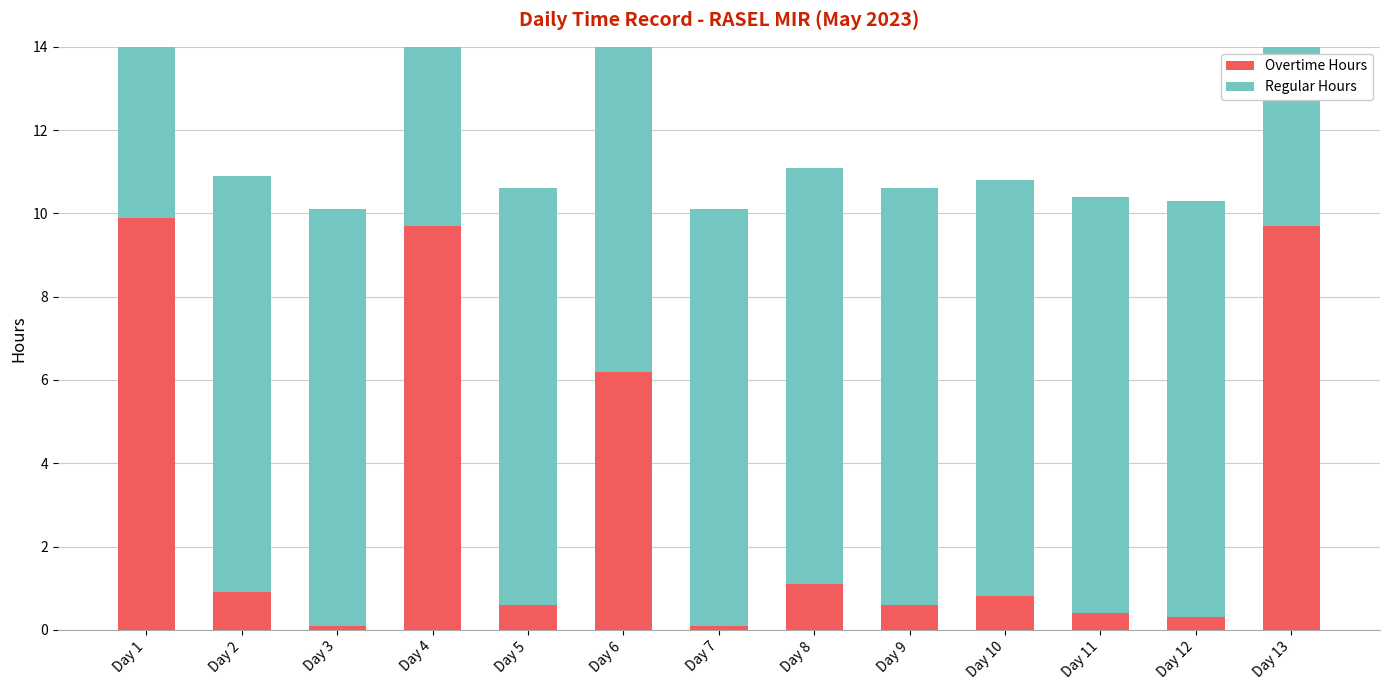

Which category has the lowest value across all series?

Day 3